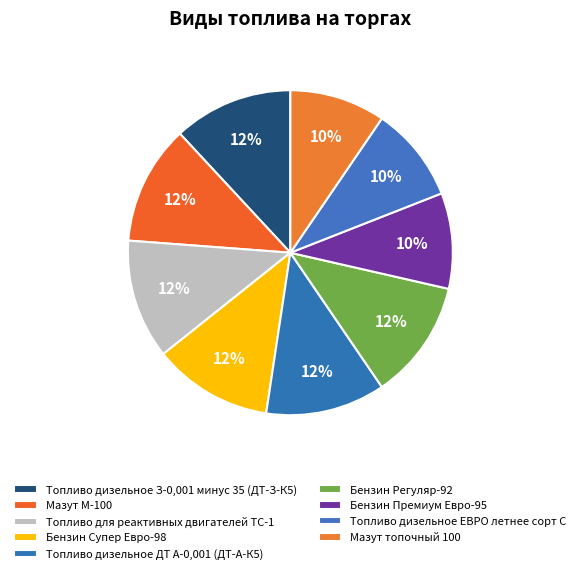

To the nearest percent, what portion does Бензин Супер Евро-98 represent?

12%